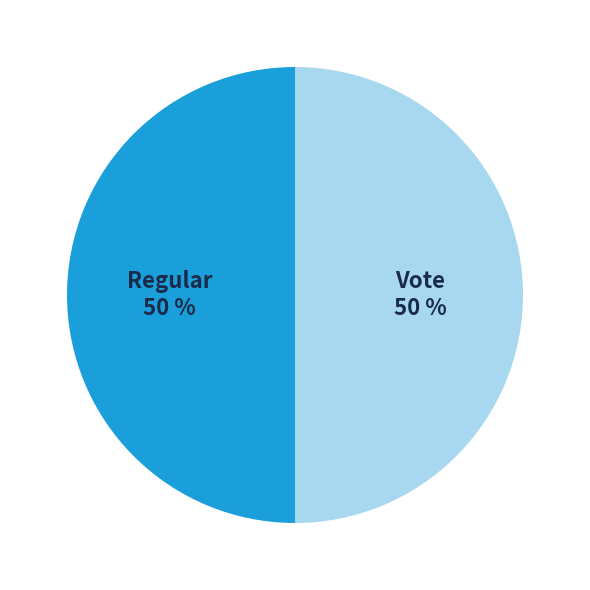

Is it true that Vote is 50% of the pie?

True